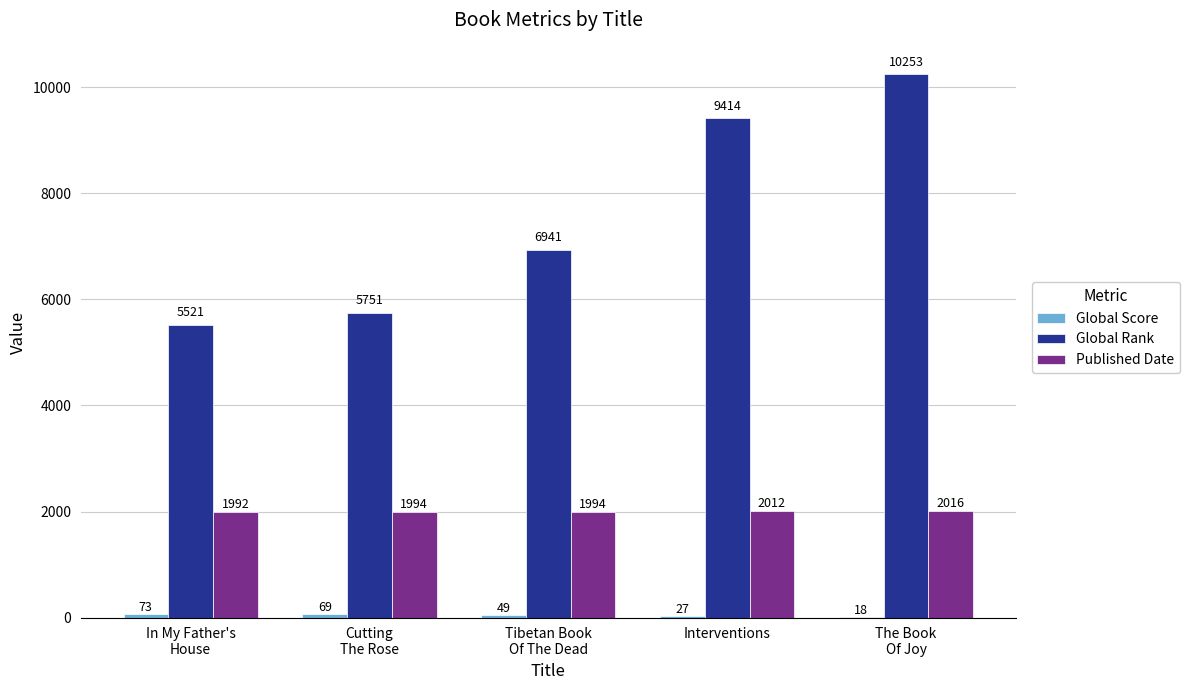

What is the maximum value shown in the chart?

10253